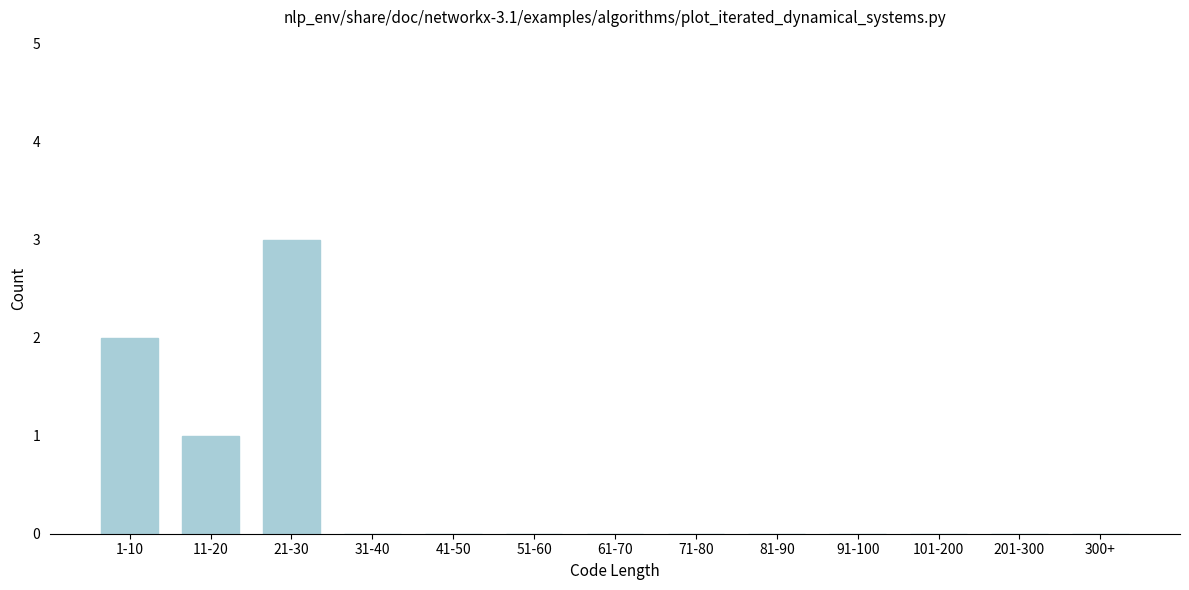

Reading left to right, what are all the values shown in this chart?

1-10=2	11-20=1	21-30=3	31-40=0	41-50=0	51-60=0	61-70=0	71-80=0	81-90=0	91-100=0	101-200=0	201-300=0	300+=0